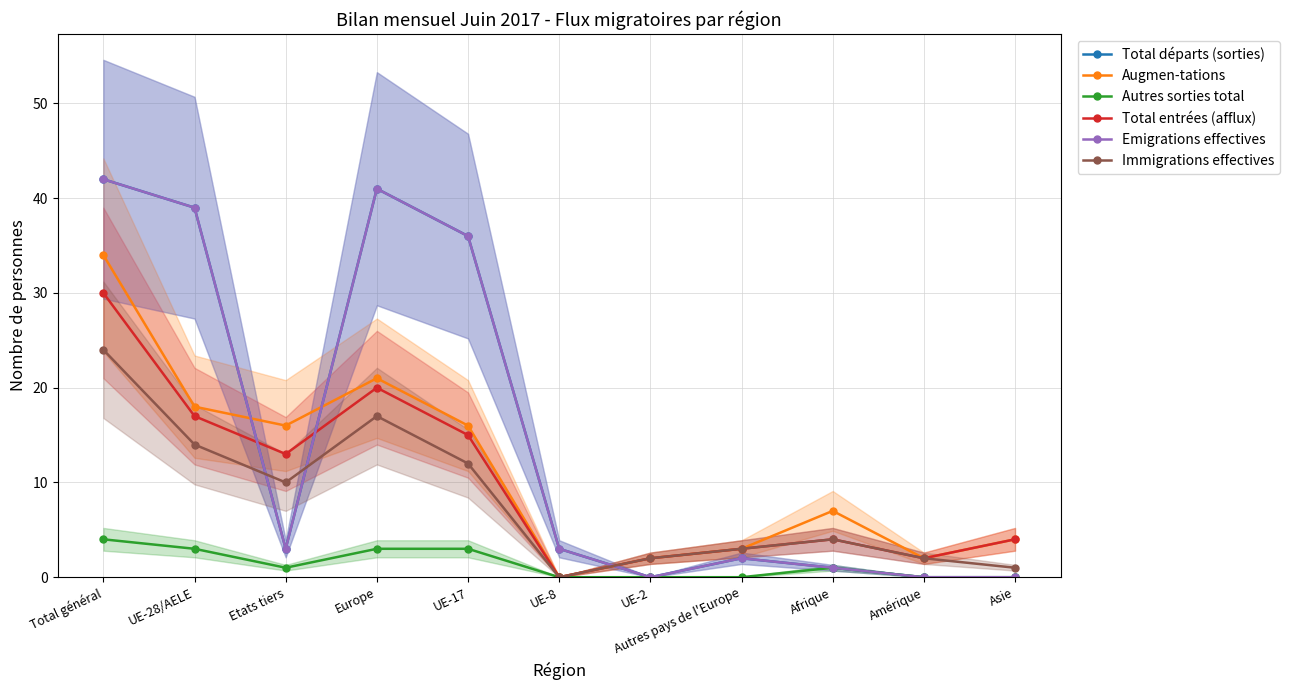

The value of Immigrations effectives at Autres pays de l'Europe is 2. True or false?

False